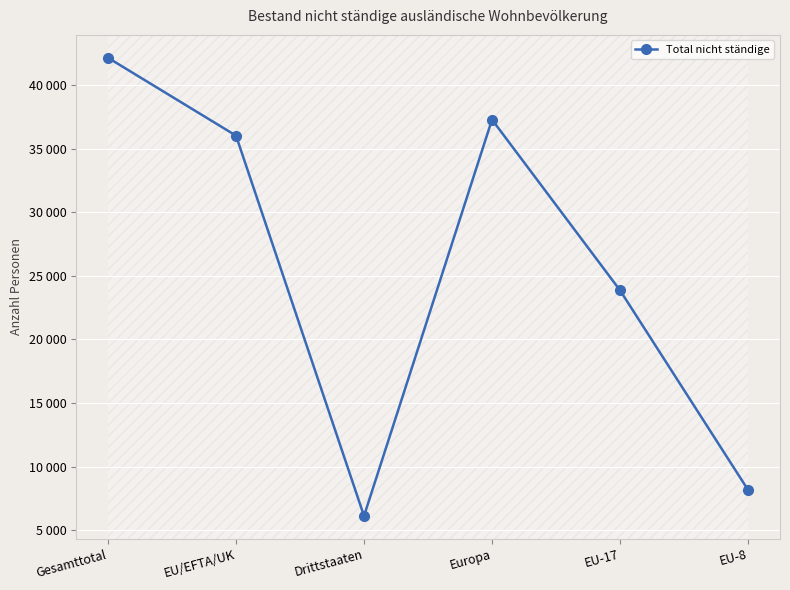

Does the chart have visible grid lines?

Yes